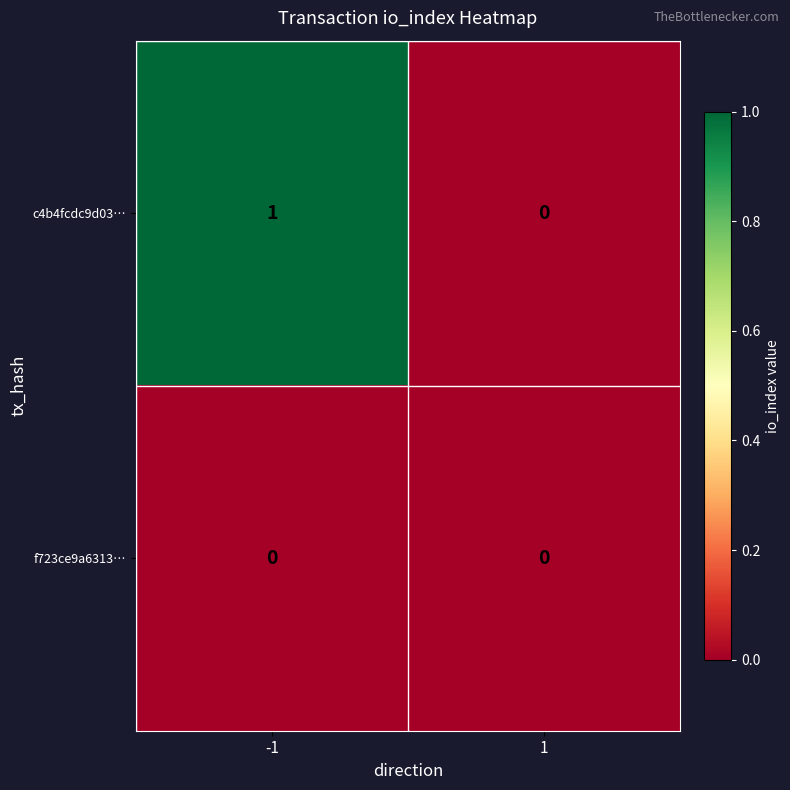

Rank the series at -1 from highest to lowest value.

c4b4fcdc9d03…, f723ce9a6313…